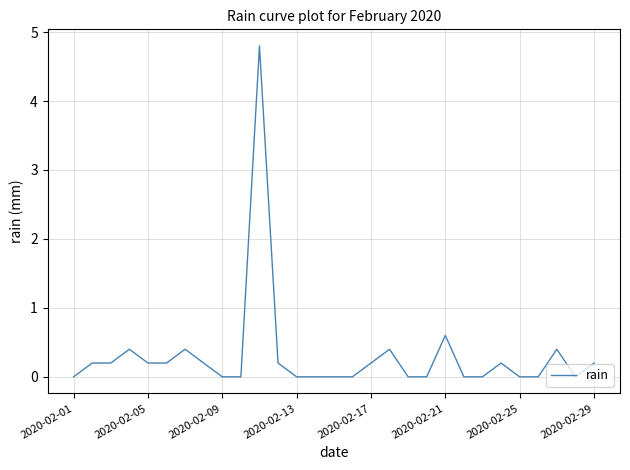

What is the difference between the maximum and minimum values?

4.8